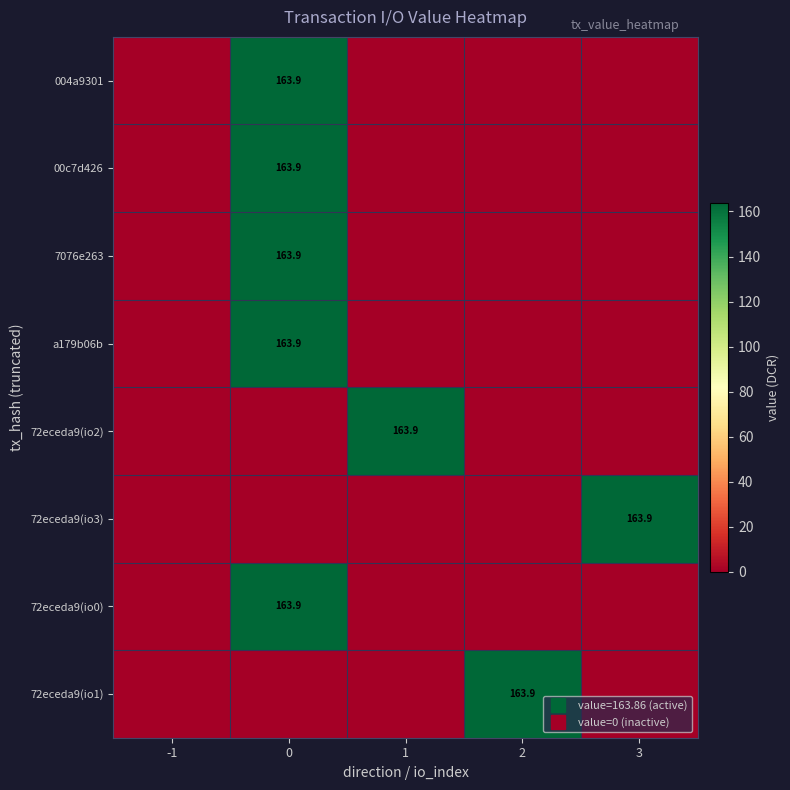

Count the number of categories in the chart.

5